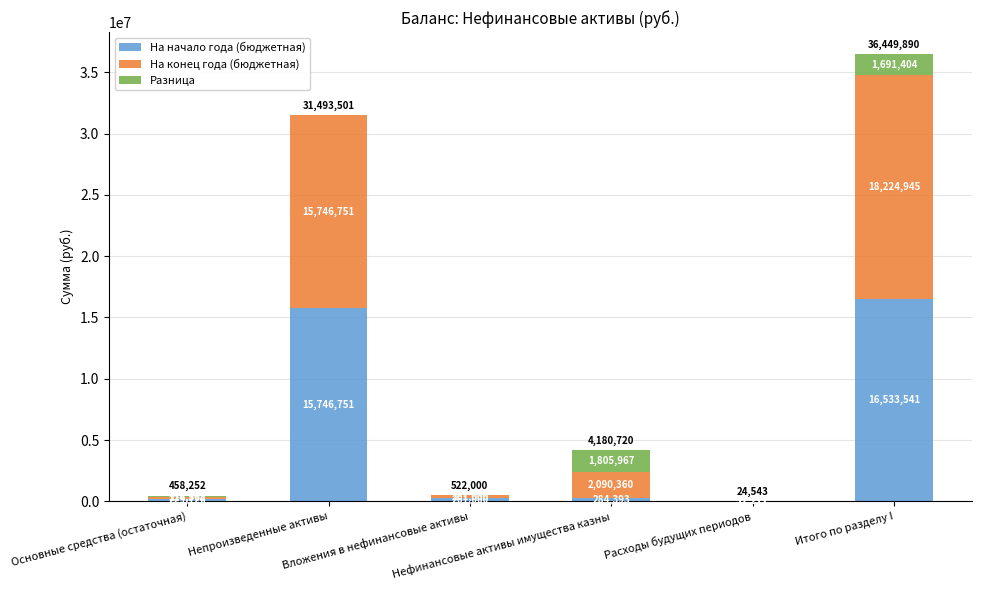

What is the highest value of the На начало года (бюджетная) series?

16533540.8